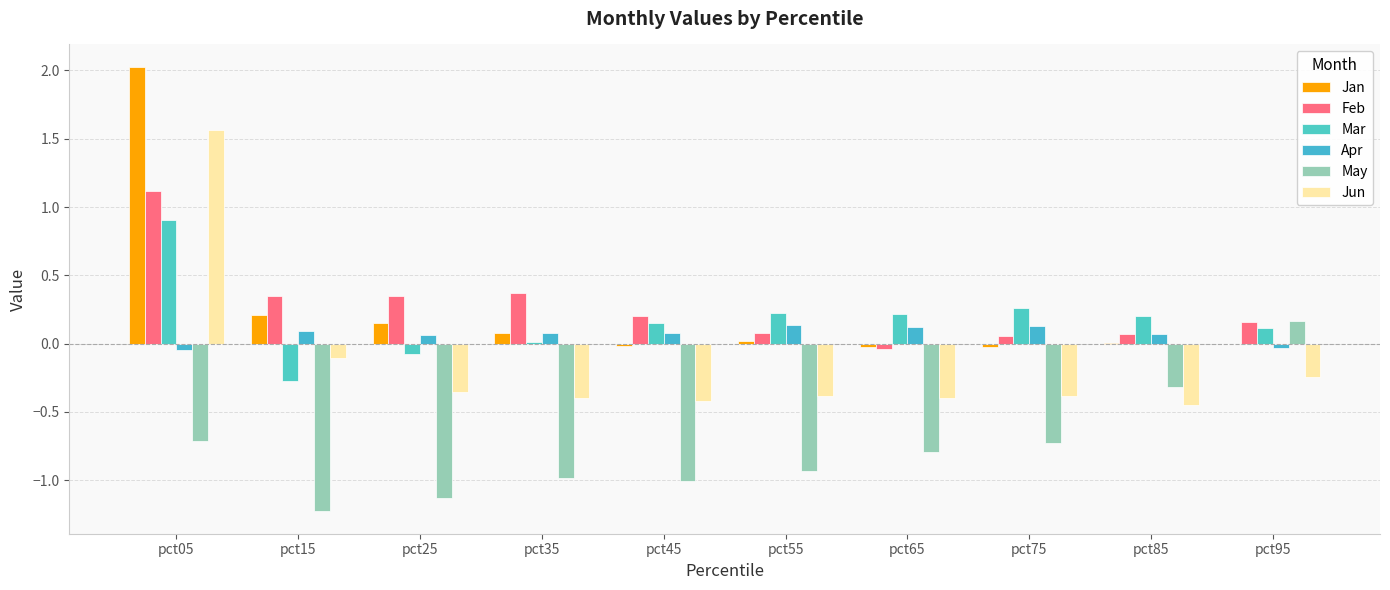

Count the Apr values in the range 0 to 1.

8